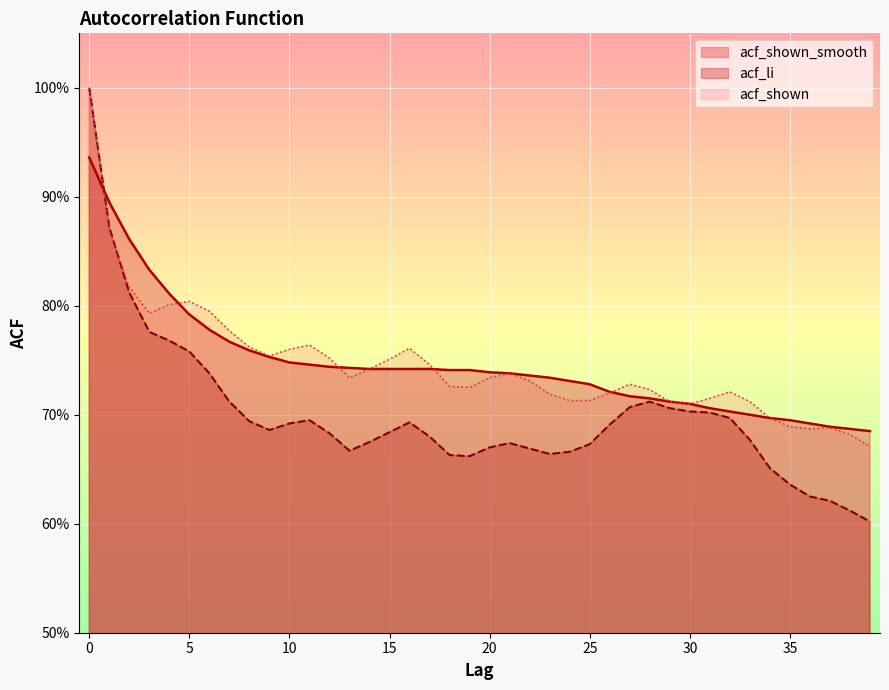

The acf_li series shows 0.6 at 38. True or false?

True